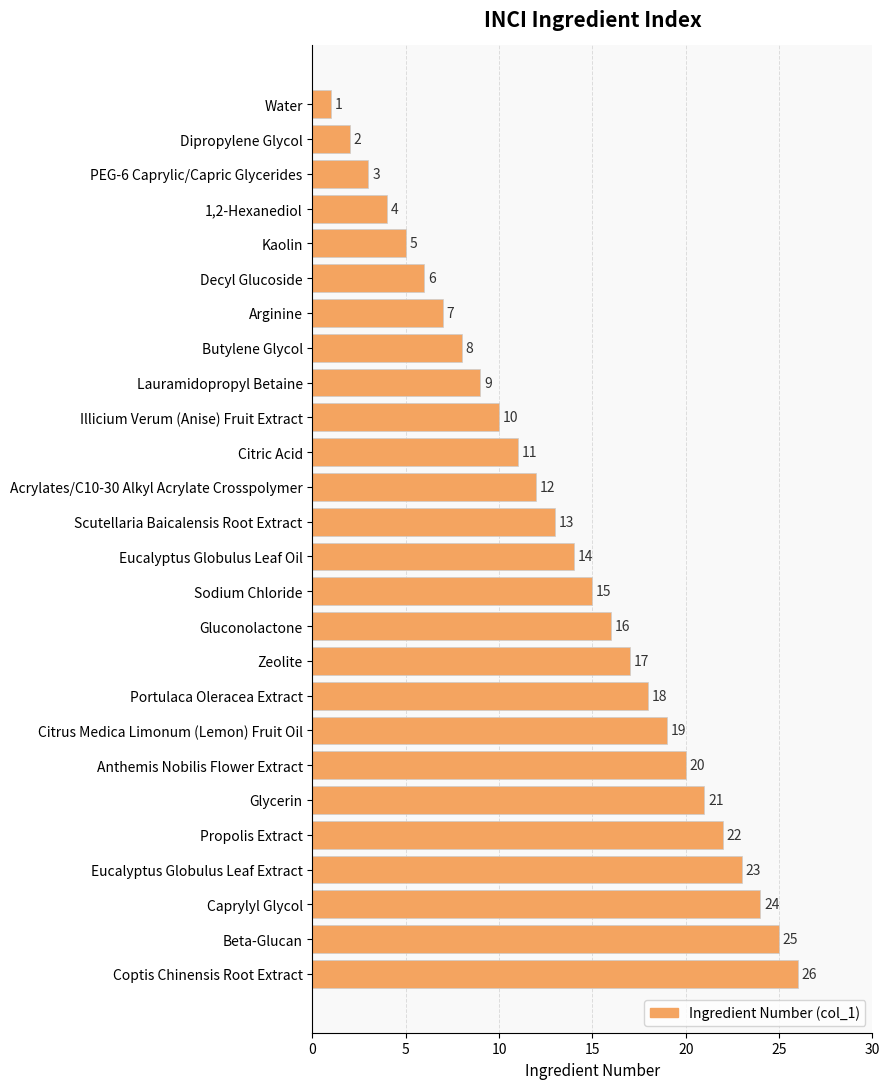

What is the sum of all values?

351